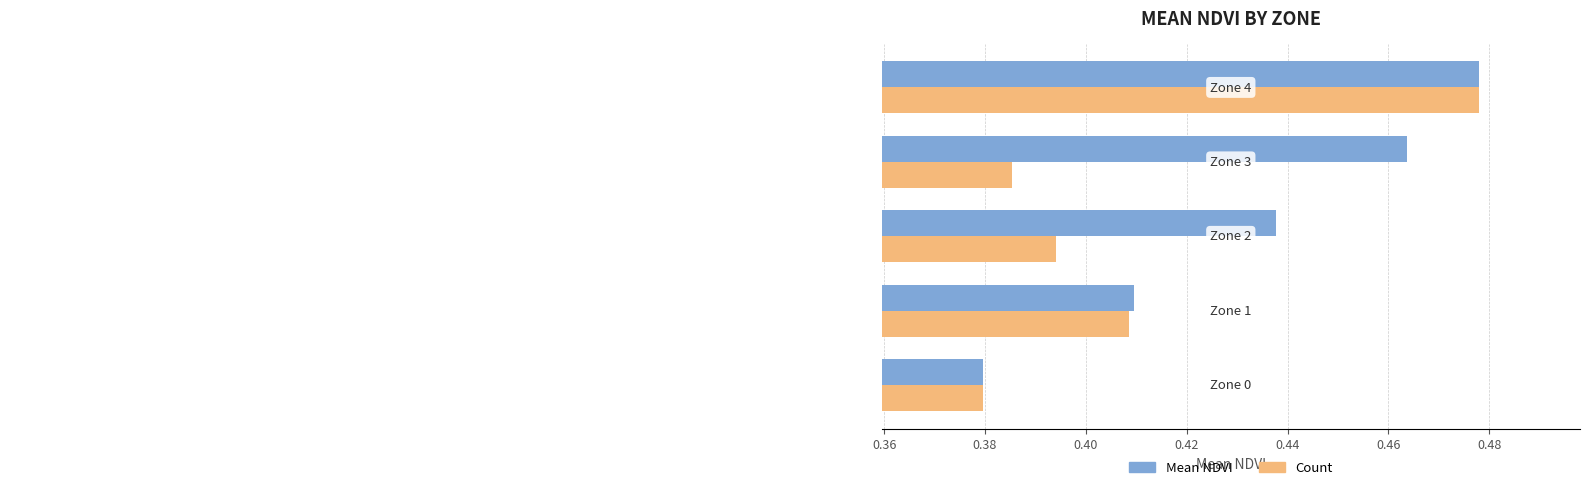

Rank the series by their average value, from highest to lowest.

Mean NDVI, Count